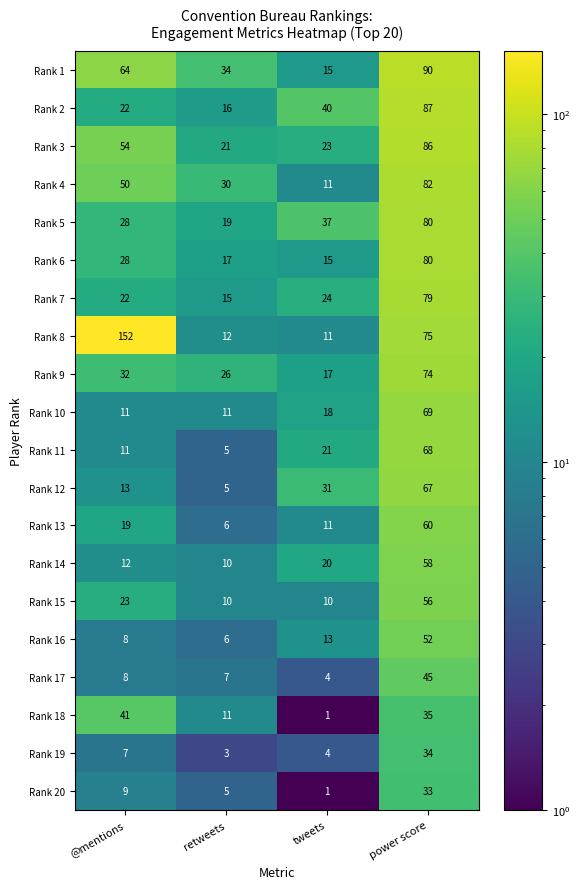

How many distinct data groups are displayed?

20